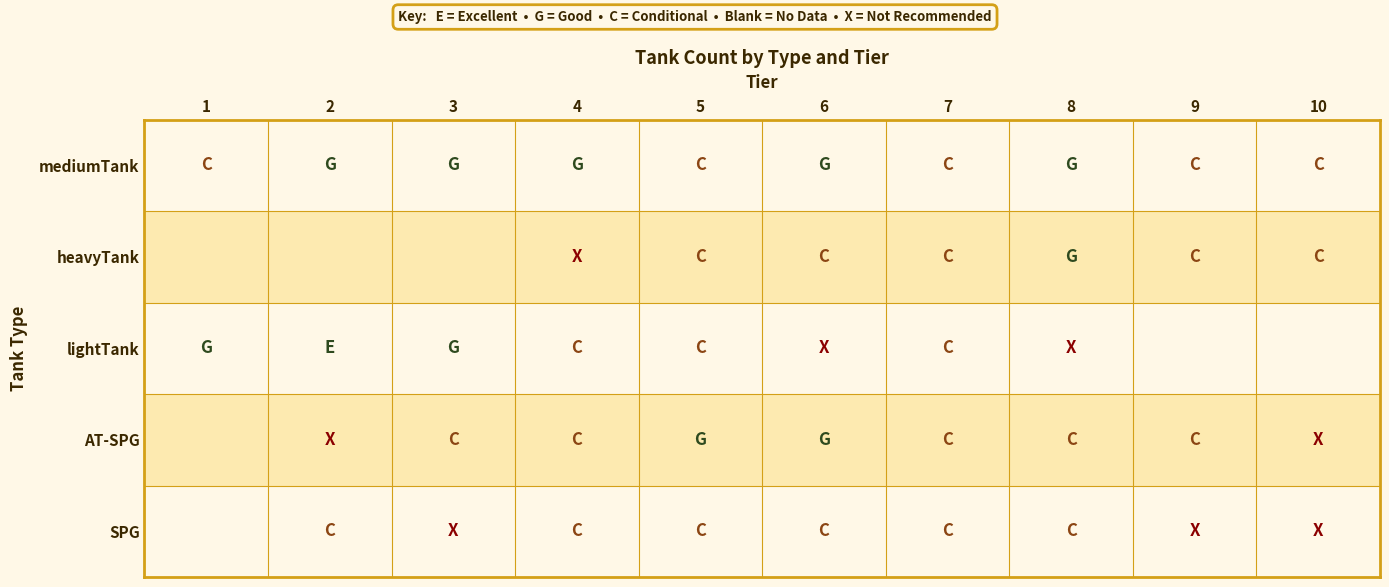

At 2, list the series in order from smallest to largest.

heavyTank, AT-SPG, SPG, mediumTank, lightTank